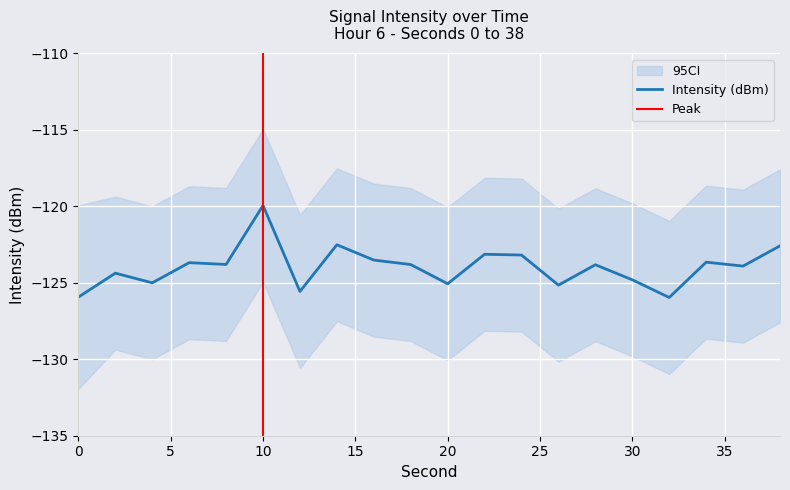

Reading right to left, what are all the values shown in this chart?

-122.6	-123.9	-123.7	-126.0	-124.8	-123.8	-125.2	-123.2	-123.1	-125.1	-123.8	-123.5	-122.5	-125.6	-119.9	-123.8	-123.7	-125.0	-124.4	-125.9